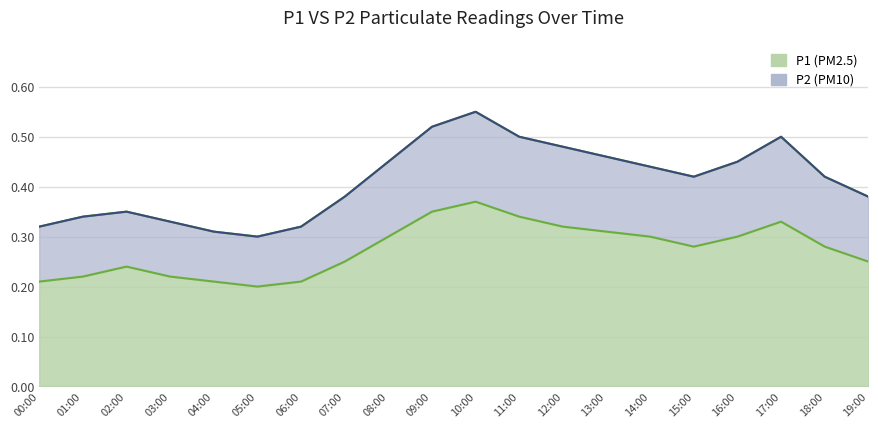

True or false: P1 and P2 intersect in this chart.

False